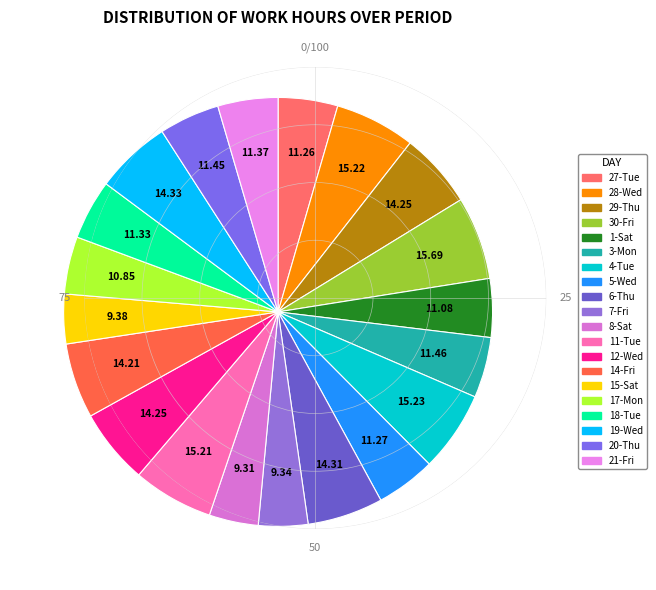

Which slice is the smallest?

8-Sat